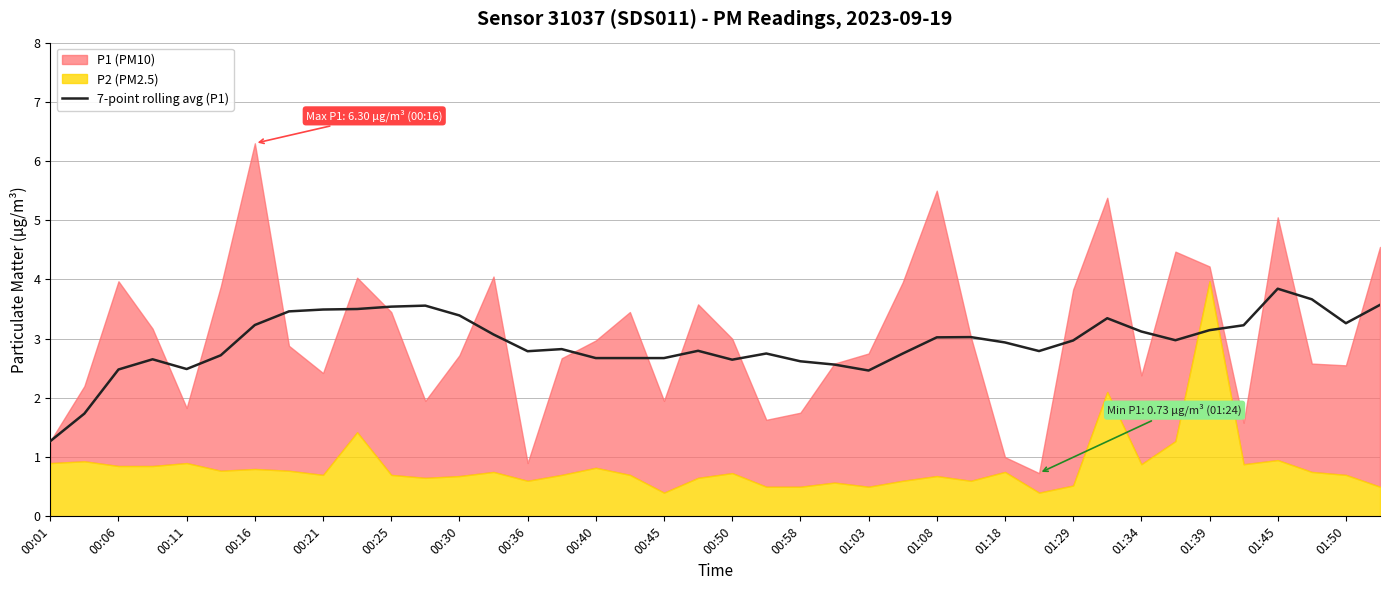

Which category has the lowest value in the 7-point rolling avg (P1) series?

00:01